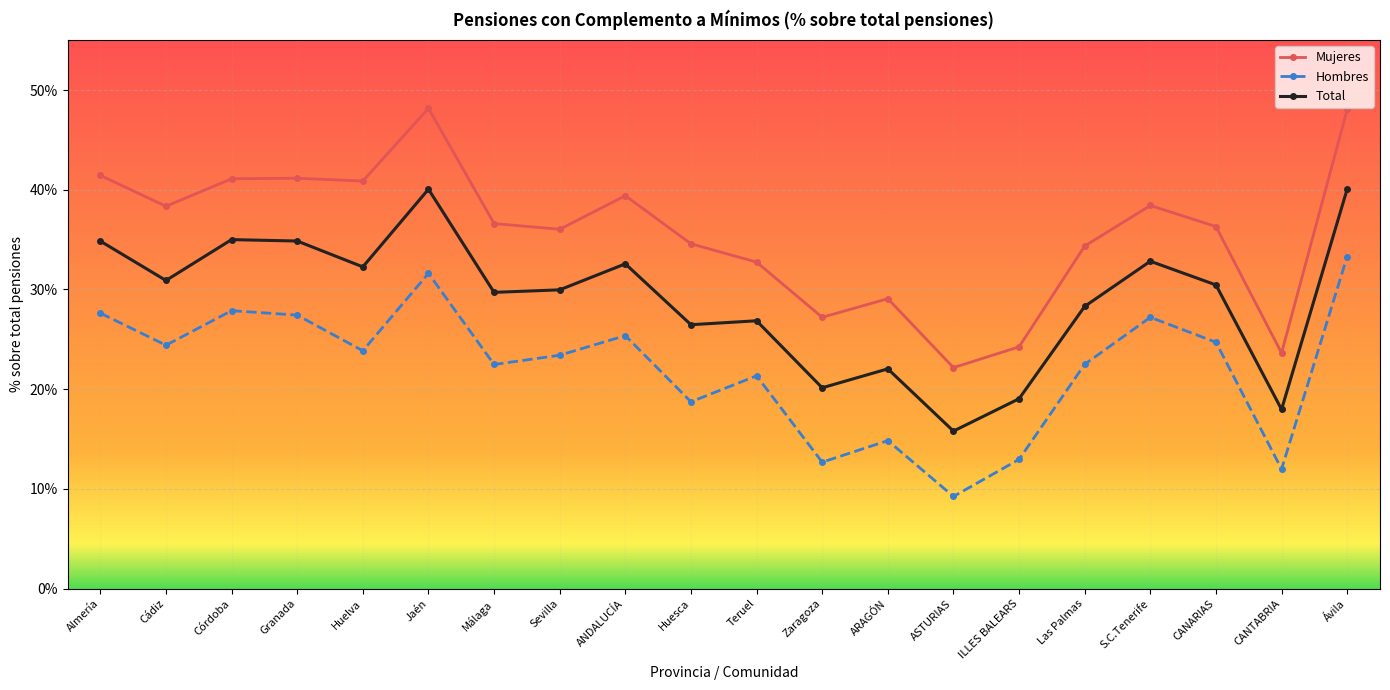

Which label corresponds to the largest value in the chart?

Jaén